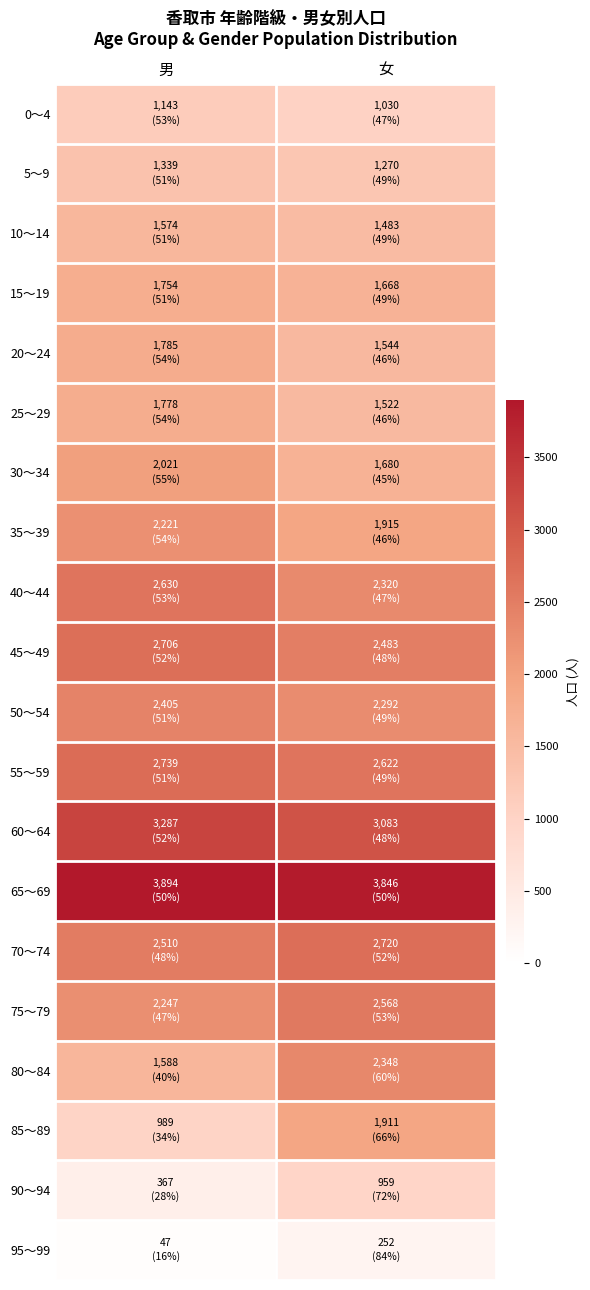

What is the total value across all series at 女?

39516